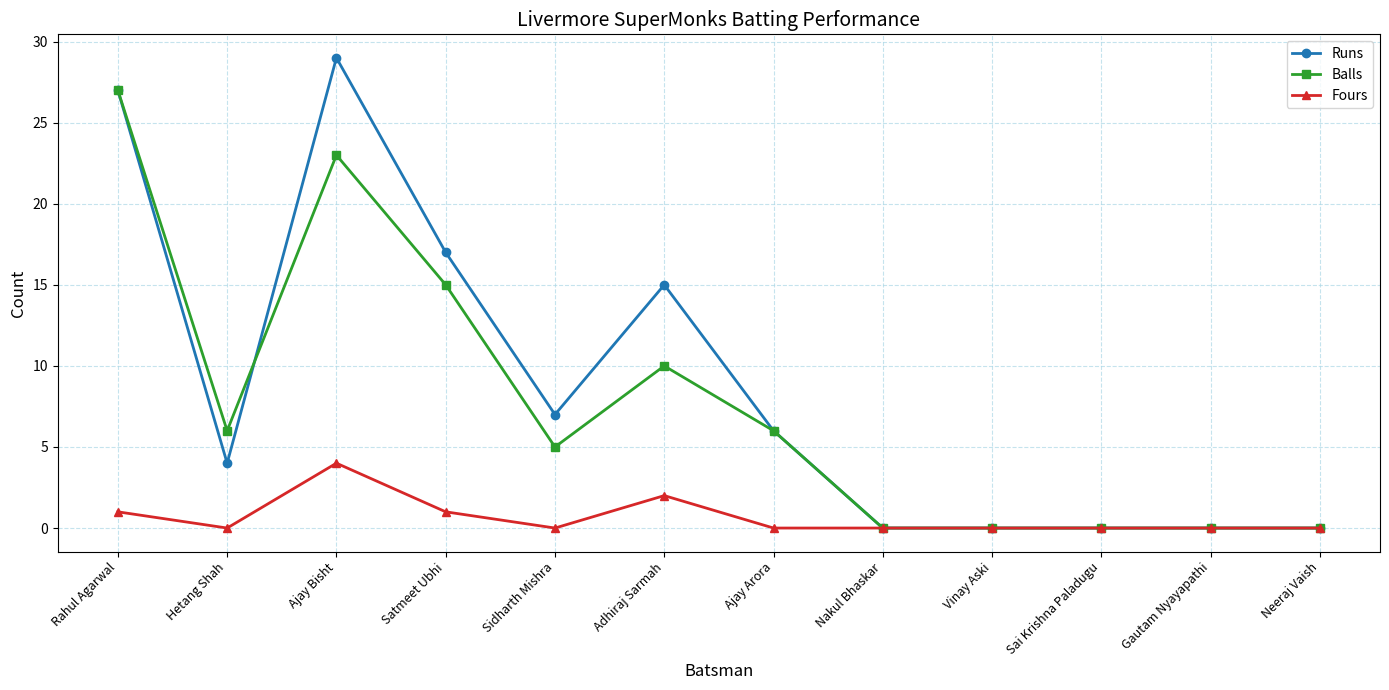

At how many categories does at least one series exceed 13?

4